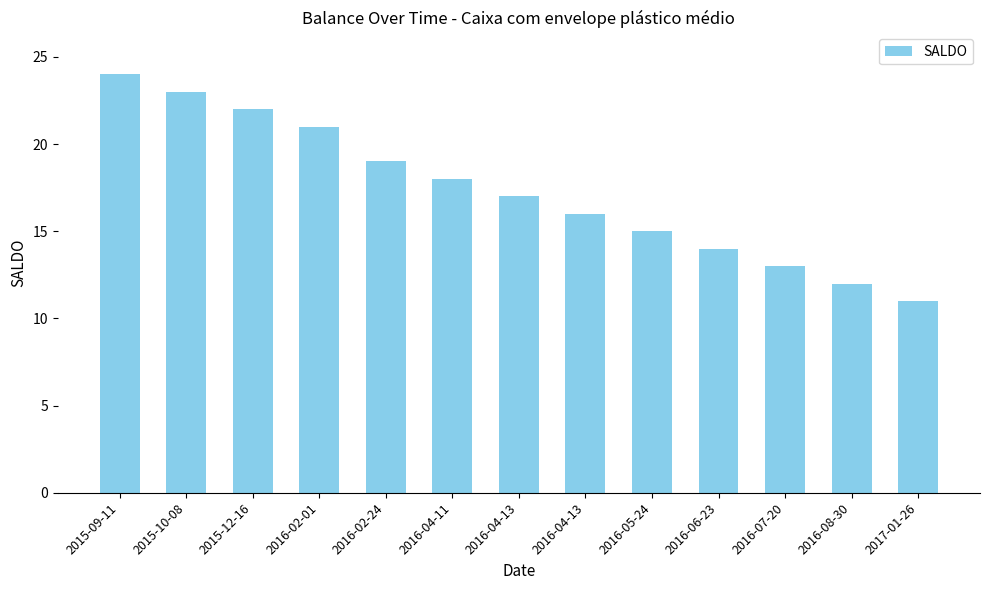

What is the sum of the values at 2016-05-24 and 2015-10-08?

38